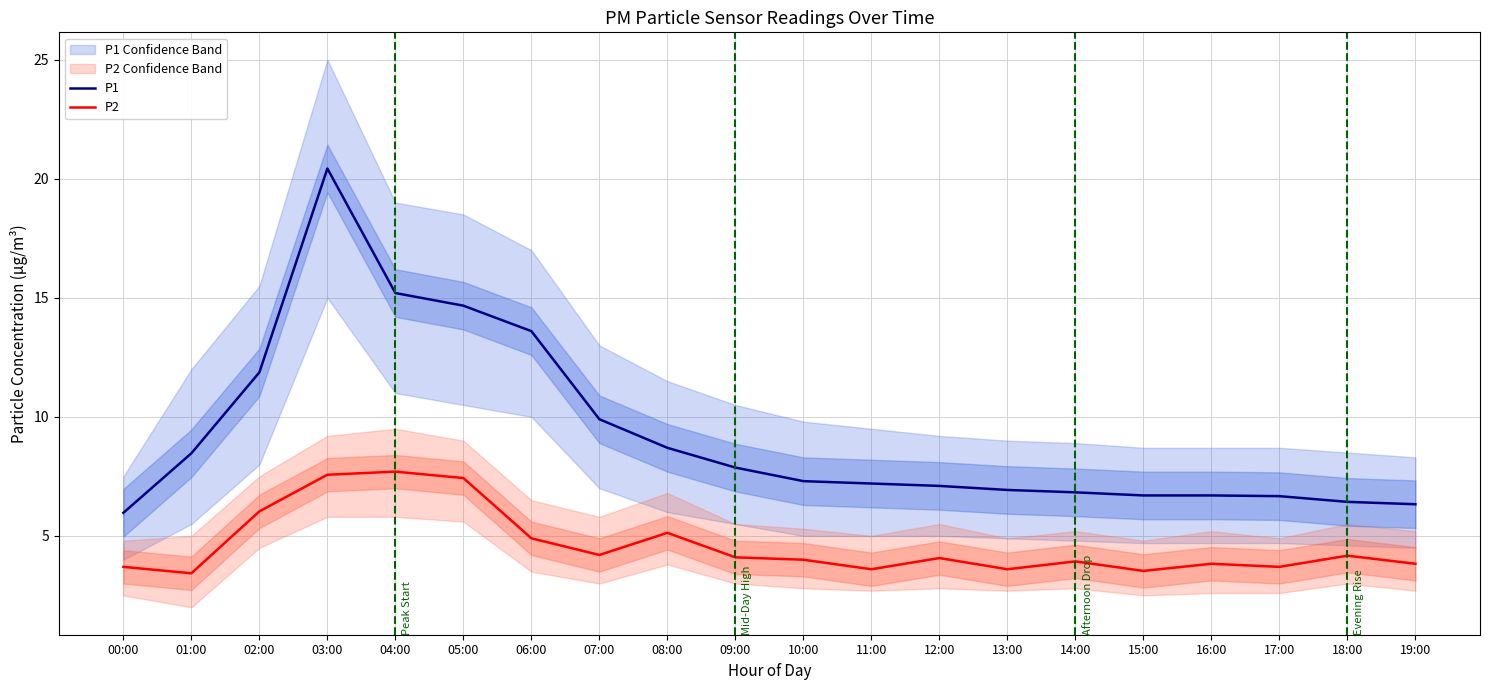

What value does the P2 series have at 12:00?

4.1